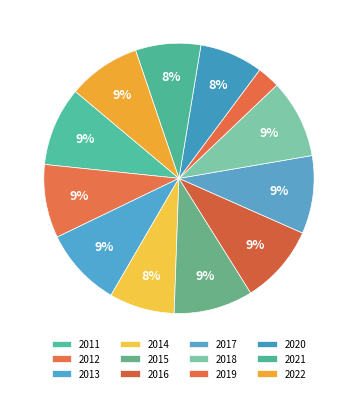

To the nearest percent, what portion does 2017 represent?

9%